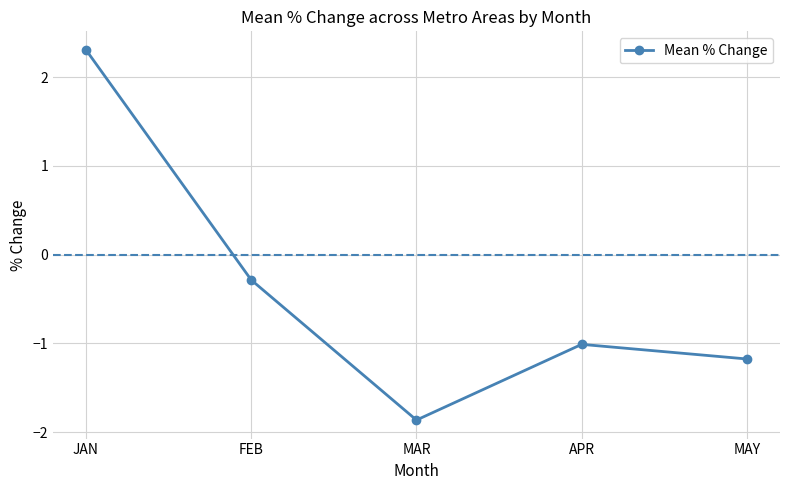

How many points are higher than both their immediate neighbors (excluding endpoints)?

1